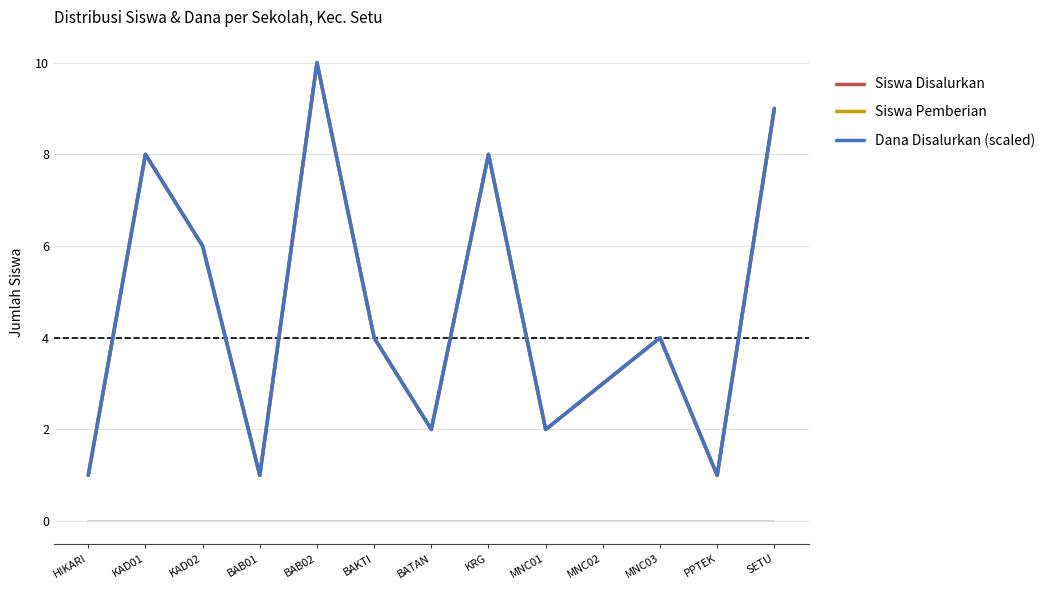

At which label does Siswa Disalurkan reach its peak?

BAB02